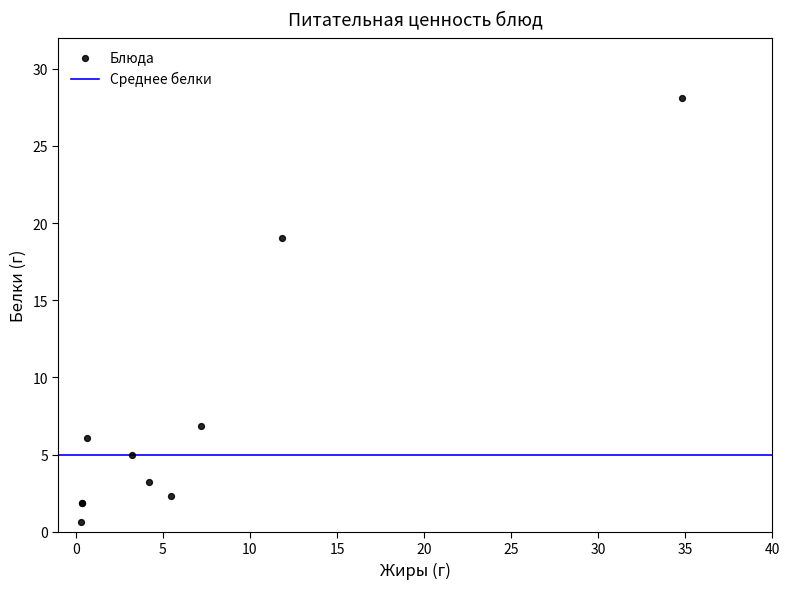

What Y value in the scatter plot is closest to 14?

19.1